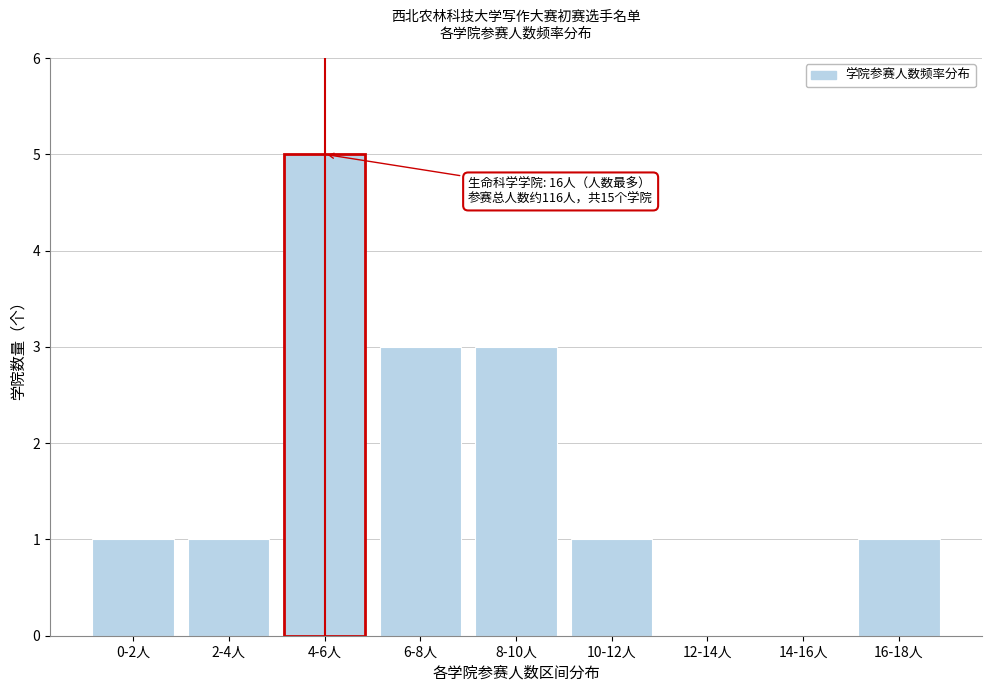

Reading left to right, list all the values displayed in this chart.

0-2人=1	2-4人=1	4-6人=5	6-8人=3	8-10人=3	10-12人=1	12-14人=0	14-16人=0	16-18人=1